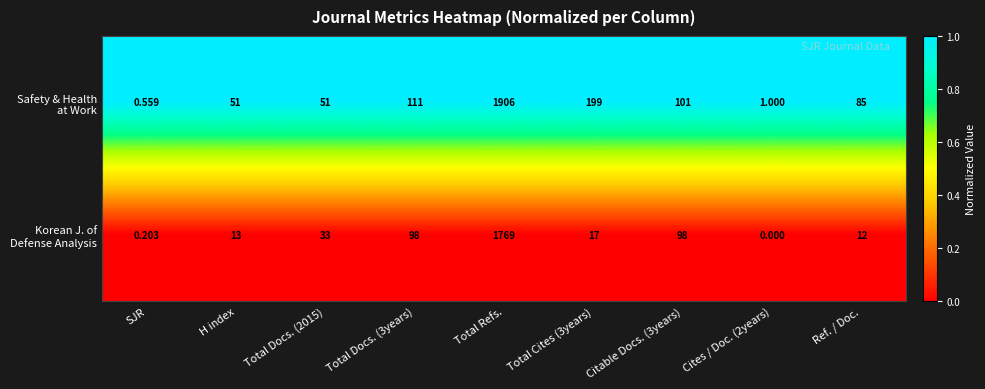

Which category has the highest value across all series?

Total Refs.